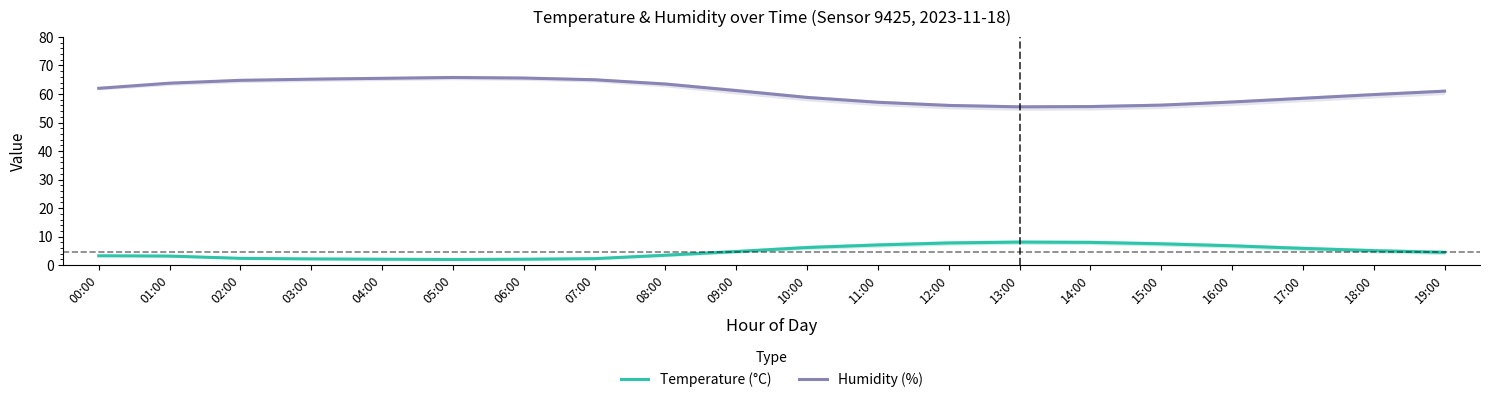

List the series in order of their overall mean, lowest first.

Temperature (°C), Humidity (%)